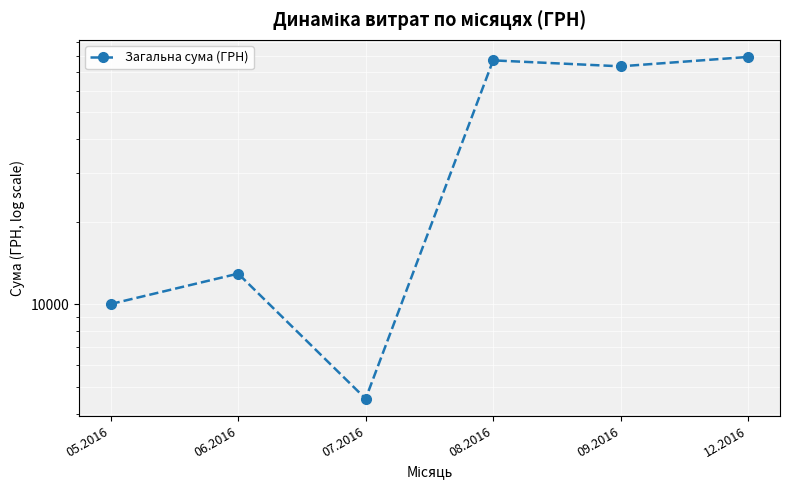

Which category has the lowest value across all series?

07.2016